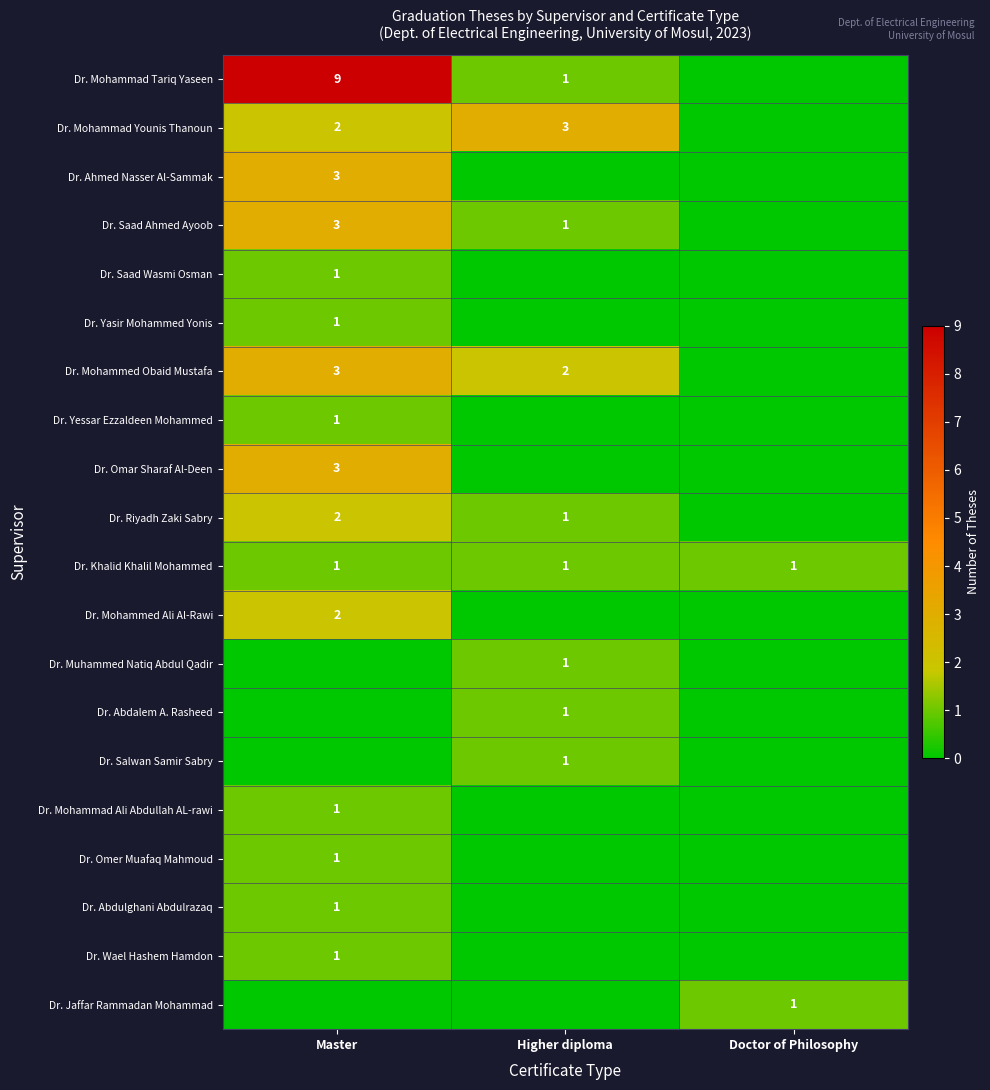

What is the sum of all Dr. Khalid Khalil Mohammed values?

3